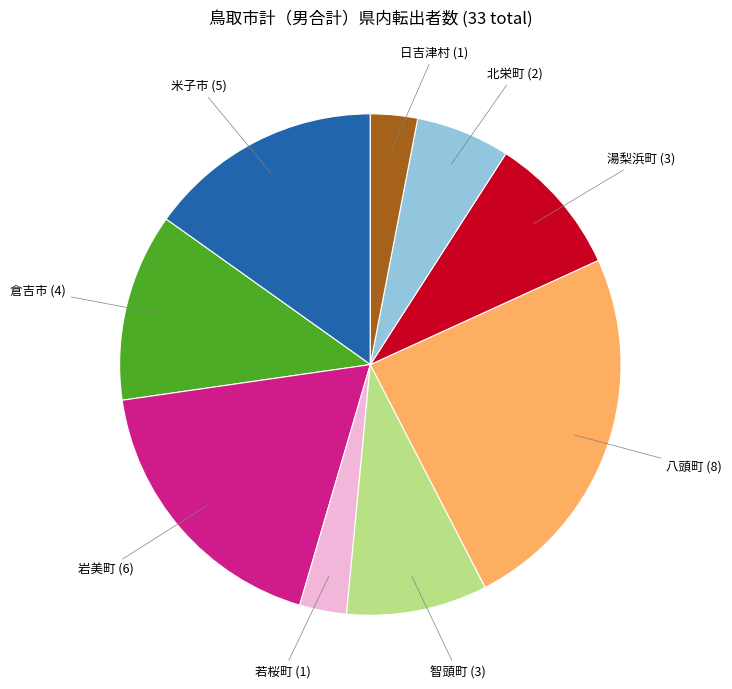

The 倉吉市 slice represents 1% of the pie. True or false?

False